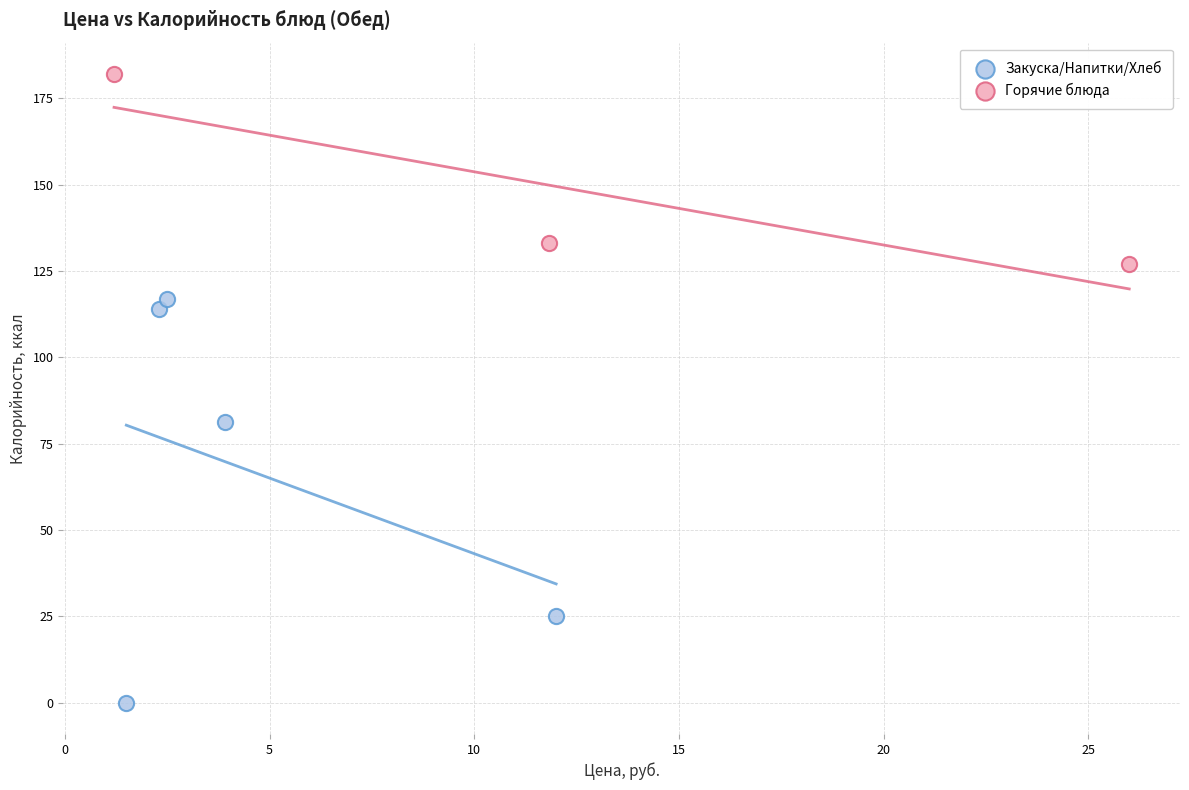

Which series reaches the maximum Y coordinate?

Горячие блюда